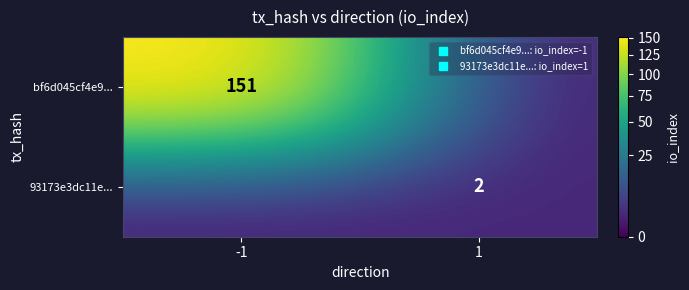

At which category does the chart reach its minimum across all series?

1